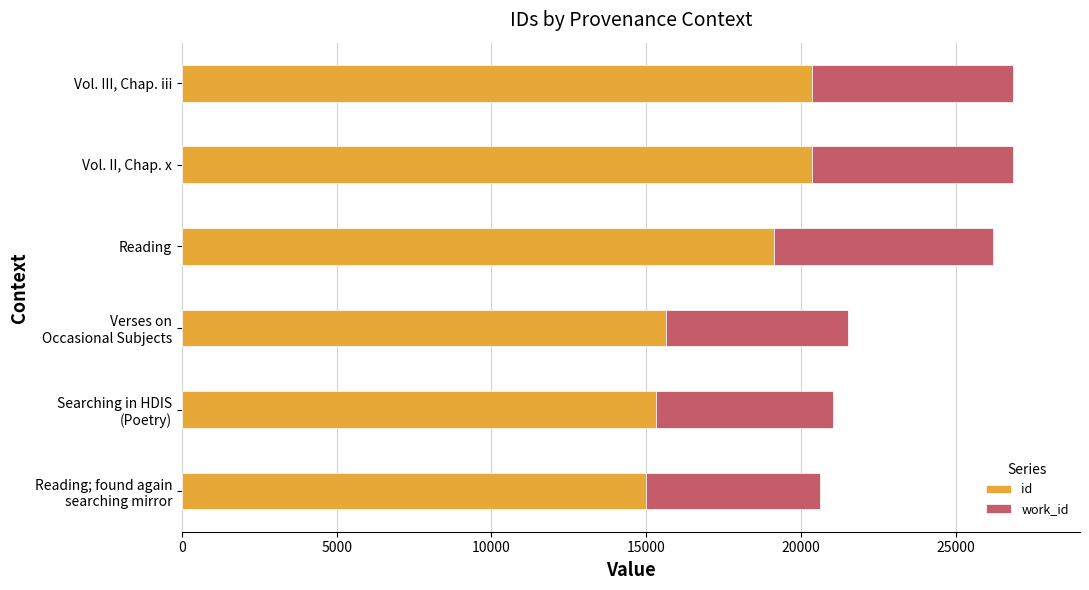

What is the sum of all id values?

105753